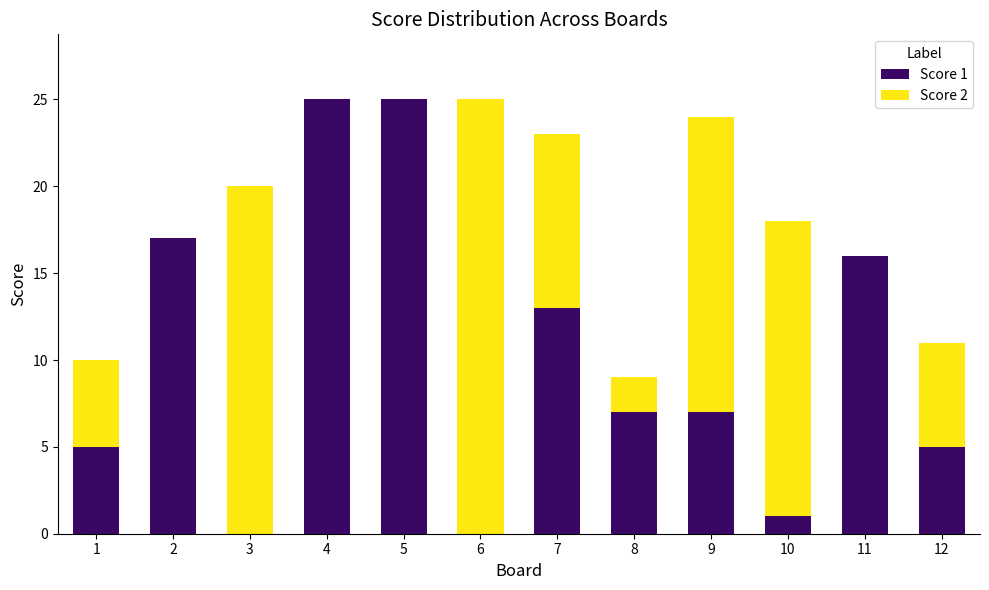

The Score 1 series shows 14 at 3. True or false?

False